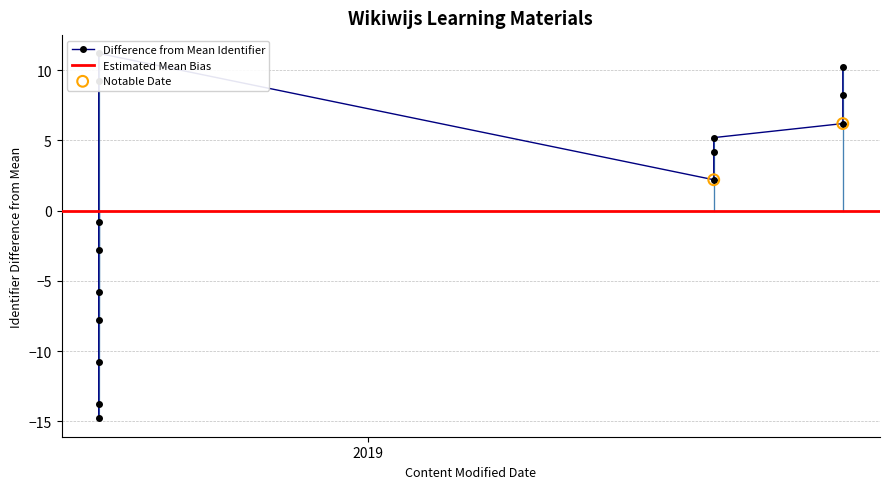

What is the change in value from 2019-05-07 to 2018-09-25?

+7